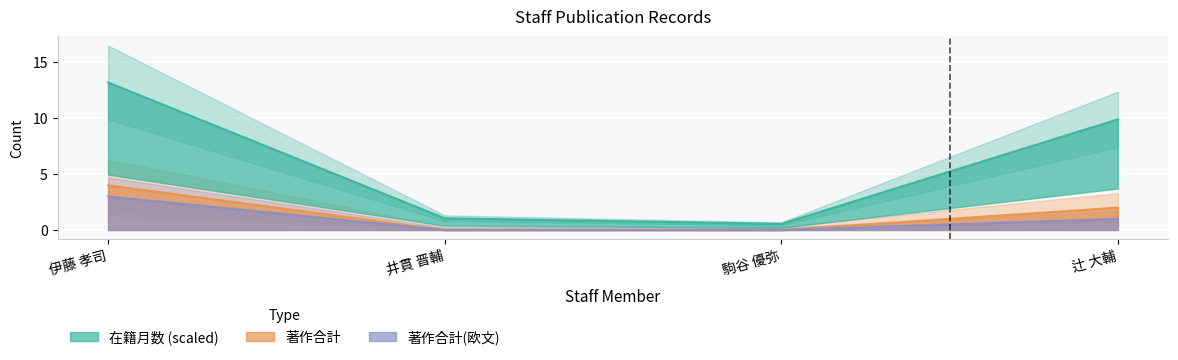

What is the sum of the 在籍月数 values at 駒谷 優弥 and 辻 大輔?

10.5